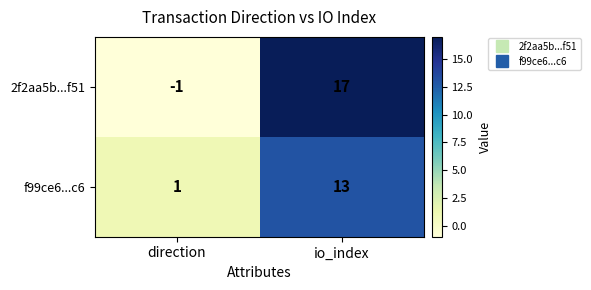

How many categories are shown in the chart?

2